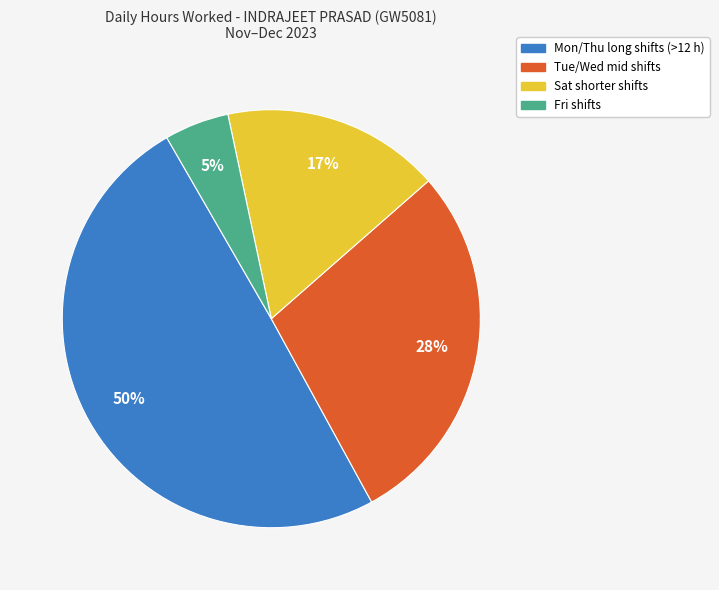

How many slices are in this pie chart?

4